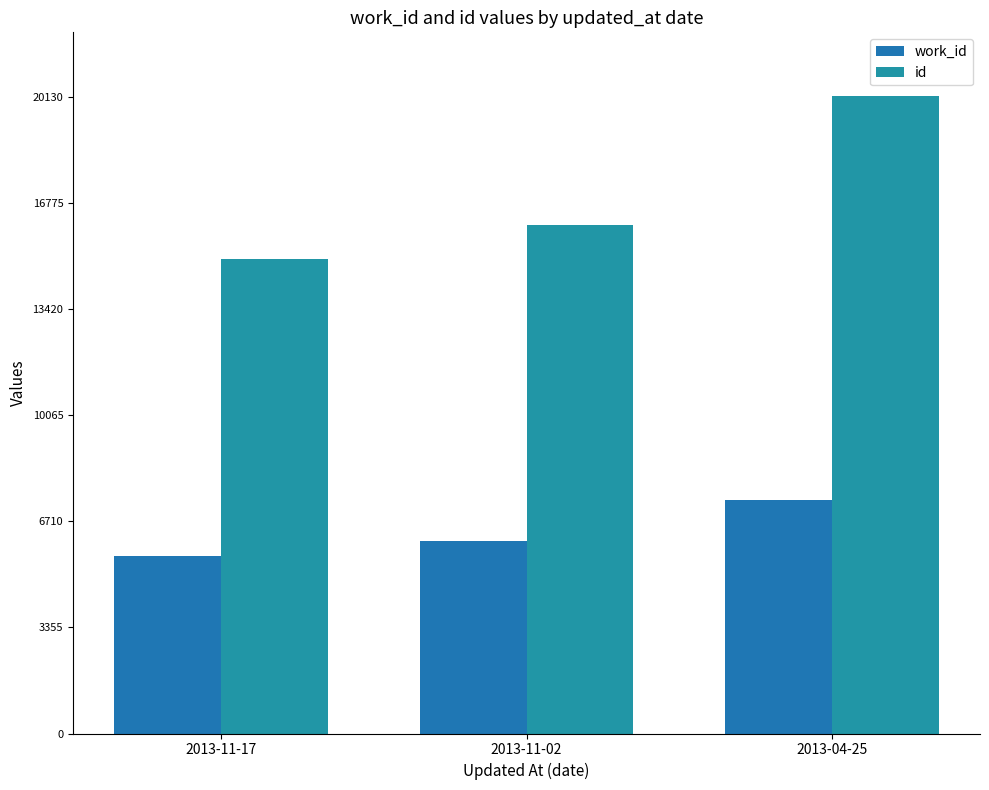

How many bars are there in total?

6